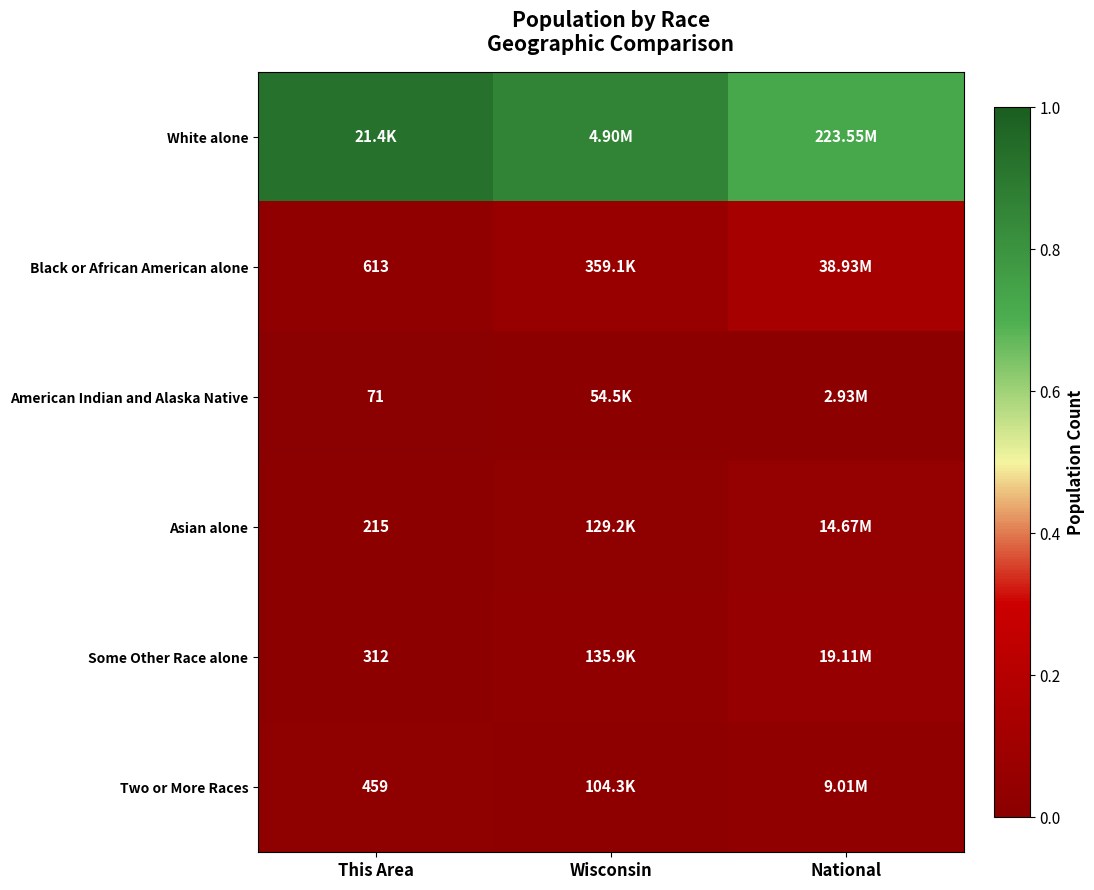

Which series has the largest range (max minus min)?

White alone